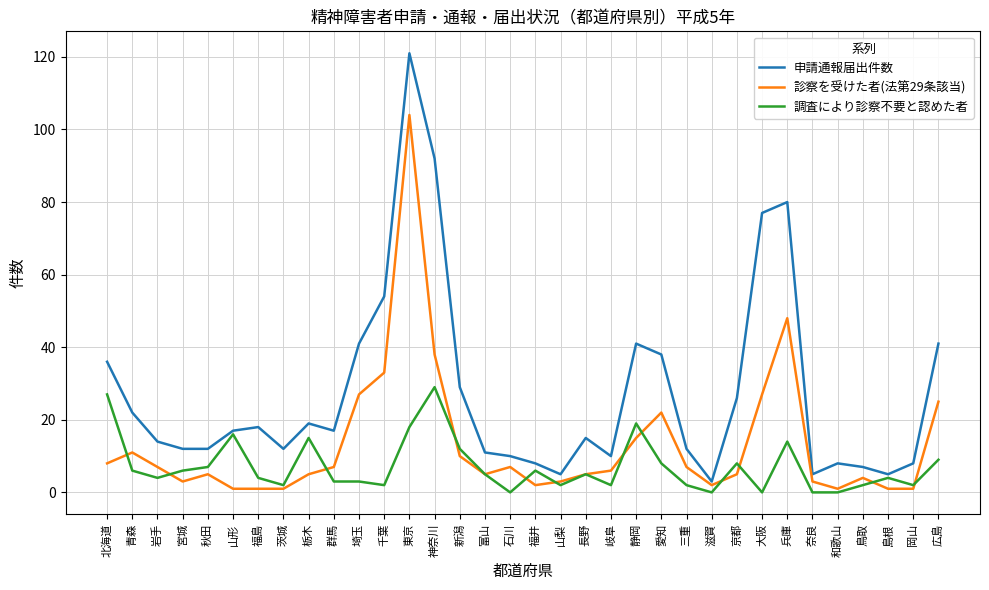

What is the difference between the 申請通報届出件数 values at 新潟 and 青森?

7